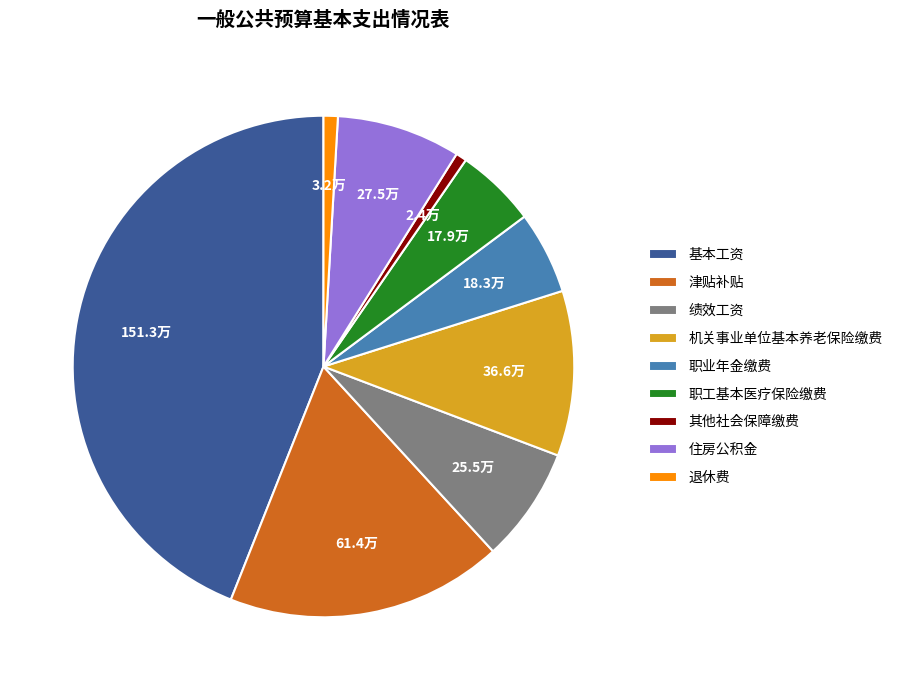

True or false: 津贴补贴 accounts for 18% of the total.

True